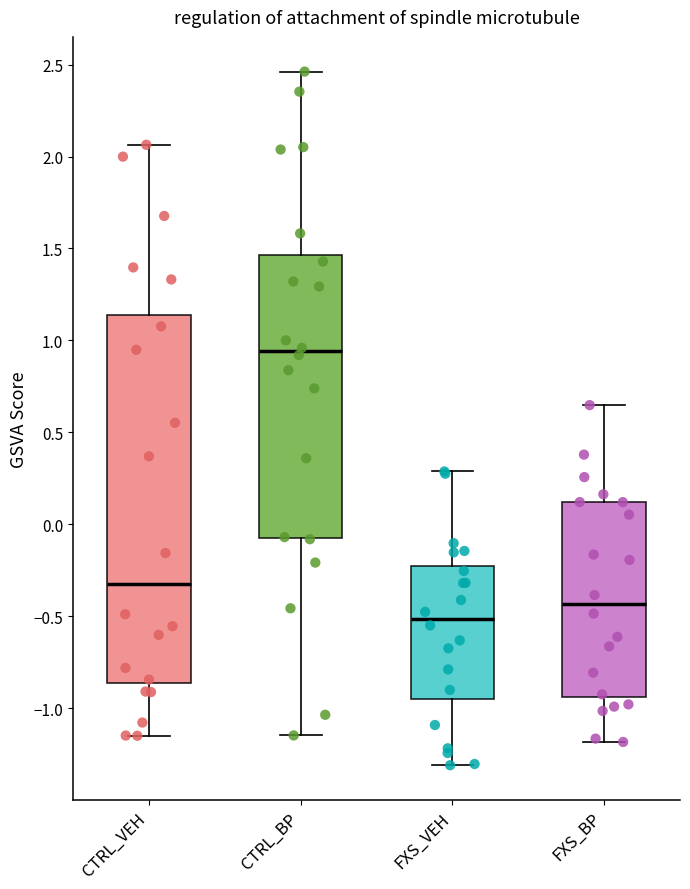

Which box has the highest median line?

CTRL_BP